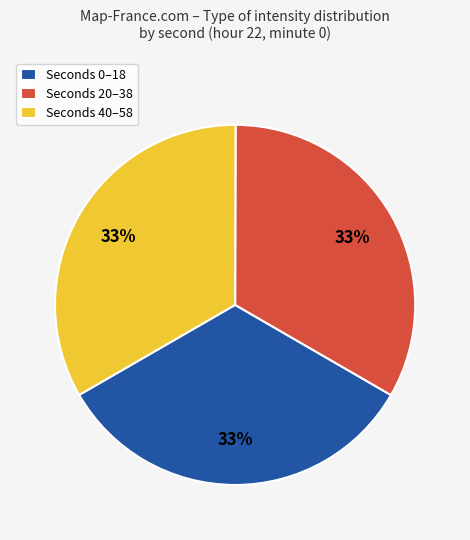

To the nearest percent, what percentage of the pie is Seconds 40–58?

33%